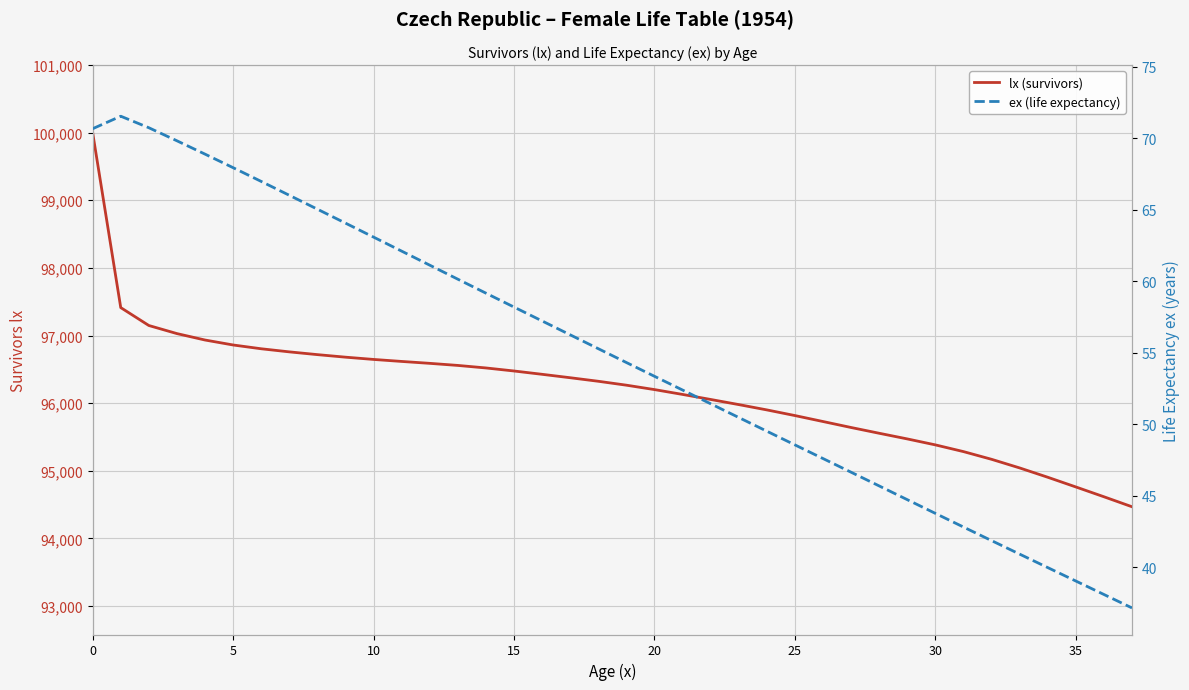

How many values in the lx (survivors) series exceed 96323?

19